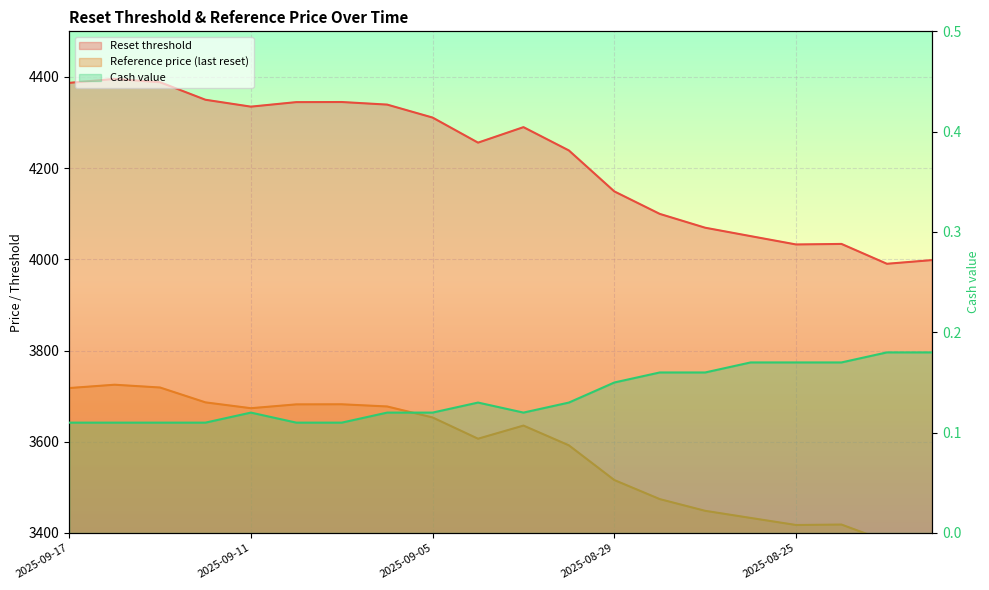

Which category has the lowest value in the Cash value series?

2025-09-17